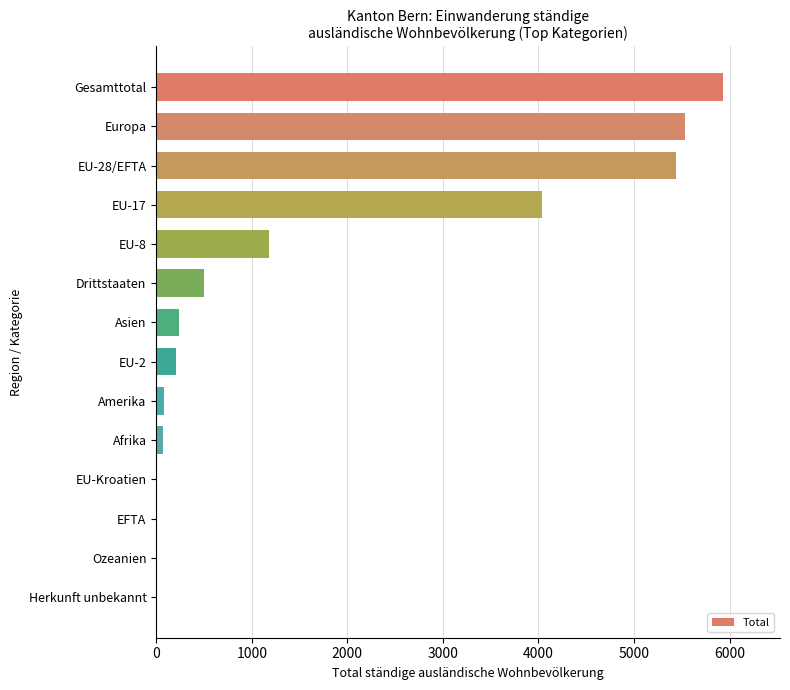

What is the maximum value shown in the chart?

5934